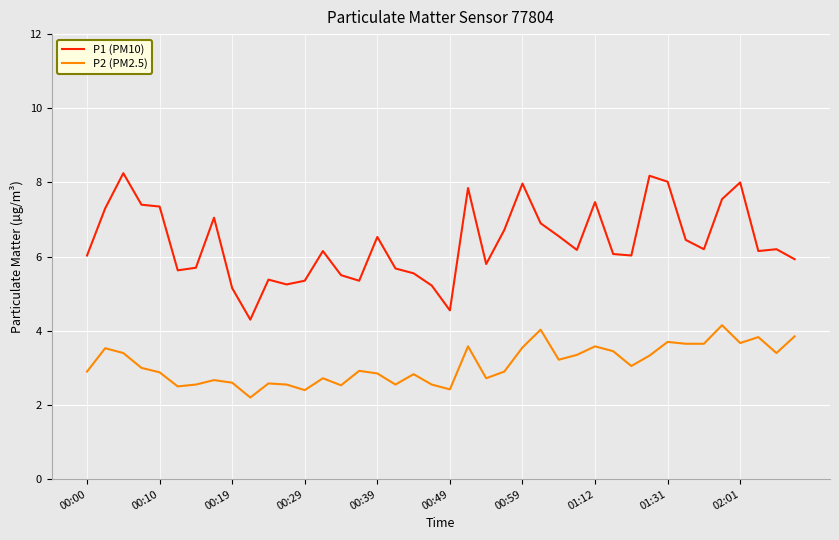

What is the smallest value displayed?

2.2